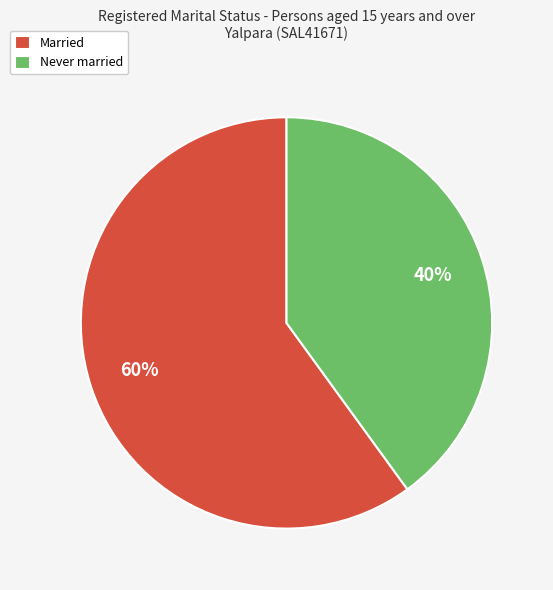

The Never married slice represents 40% of the pie. True or false?

True